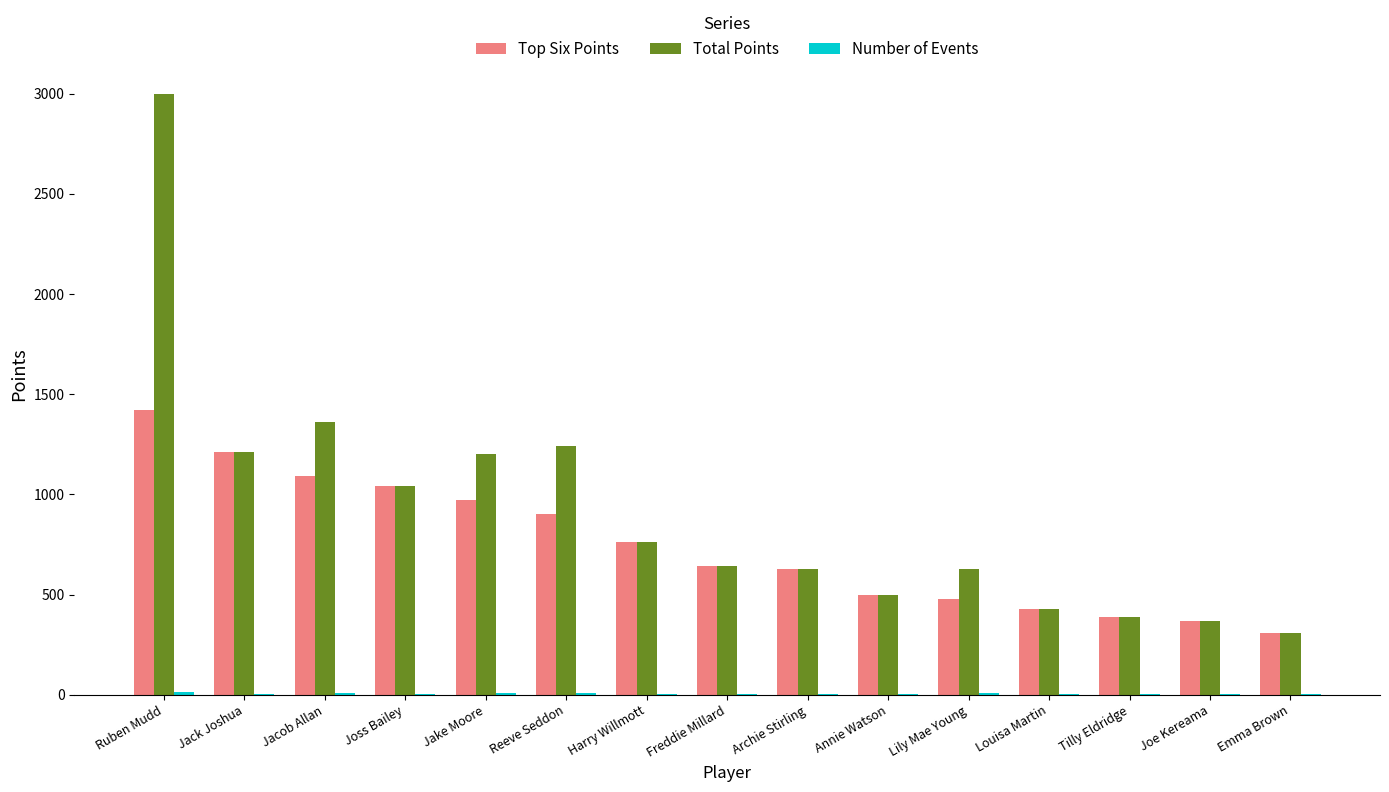

Which series changed the most between Jake Moore and Emma Brown?

Total Points